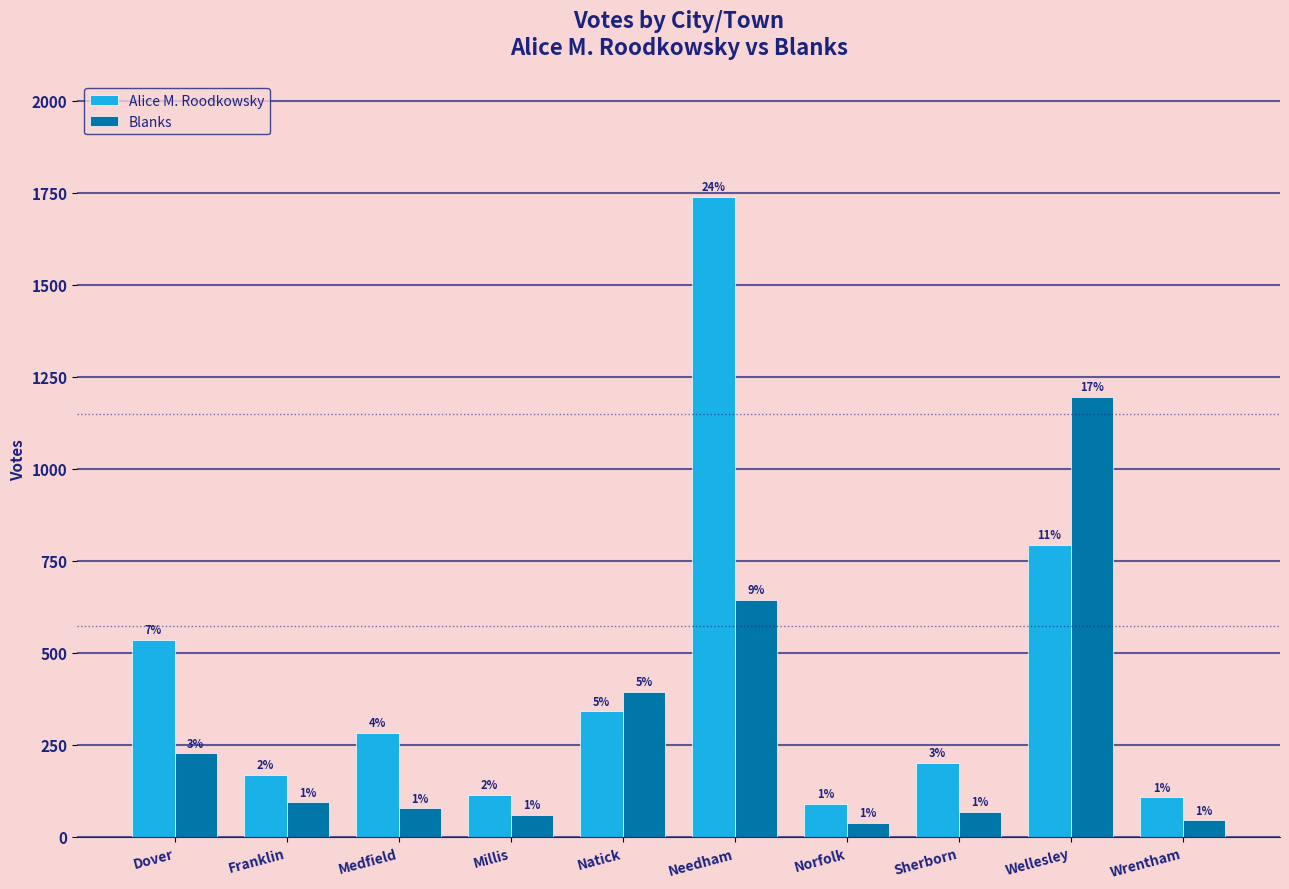

What are all the series names shown in the legend?

Alice M. Roodkowsky, Blanks